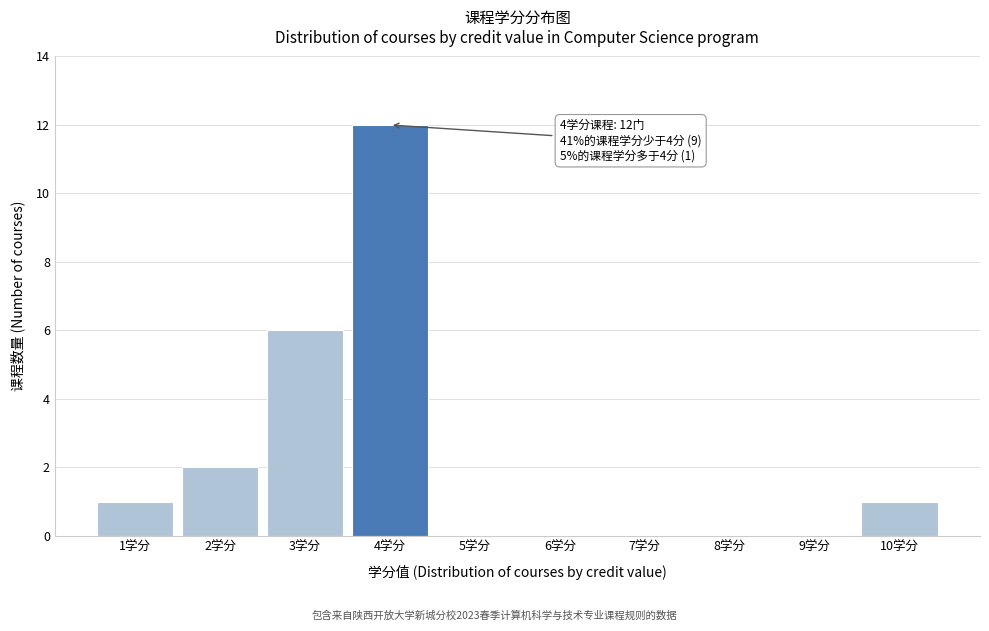

Over which range of the x-axis is the bar tallest?

3.5 to 4.5